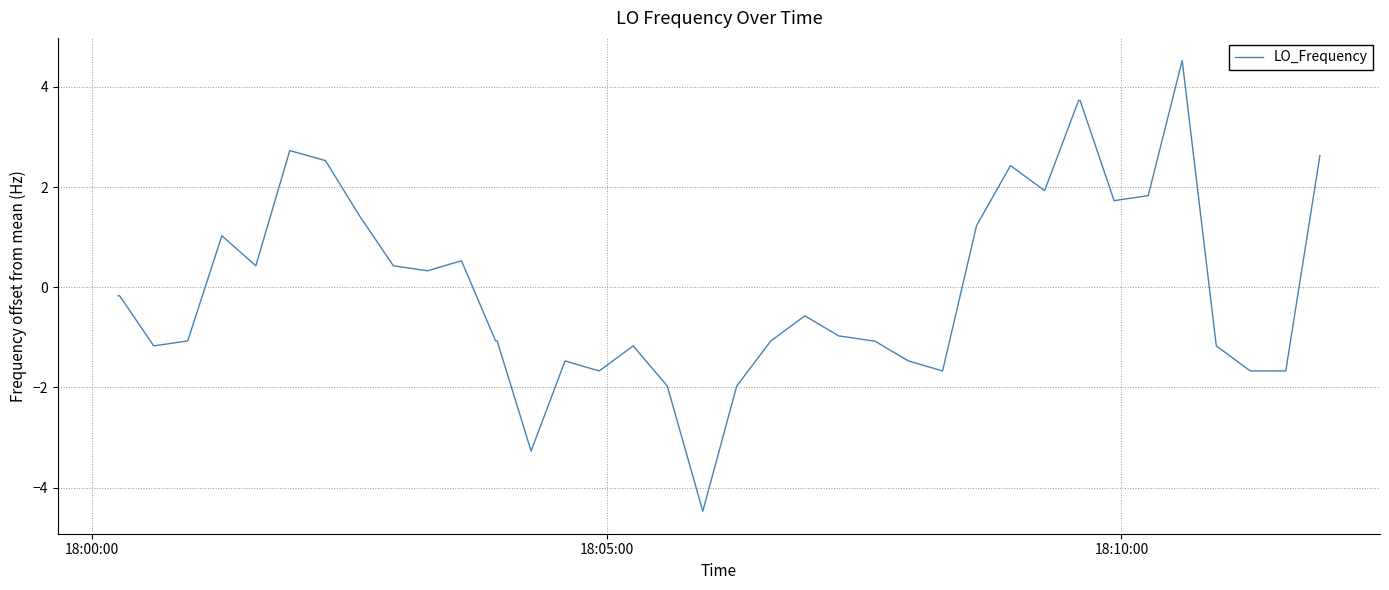

What is the greatest value displayed?

4.5